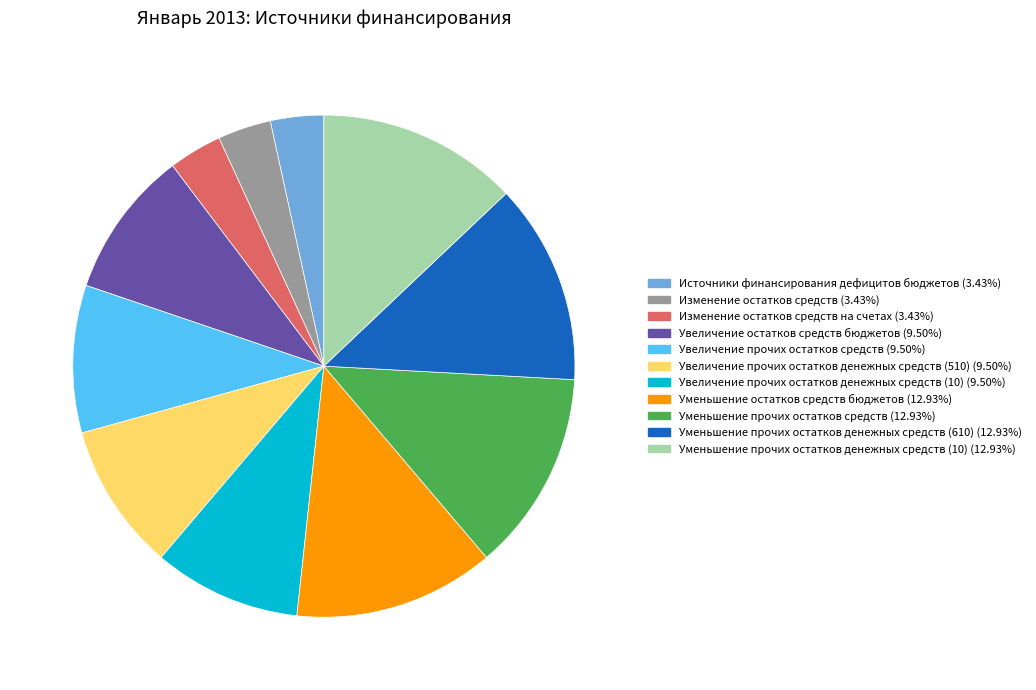

Is there any slice that represents more than half of the pie?

No